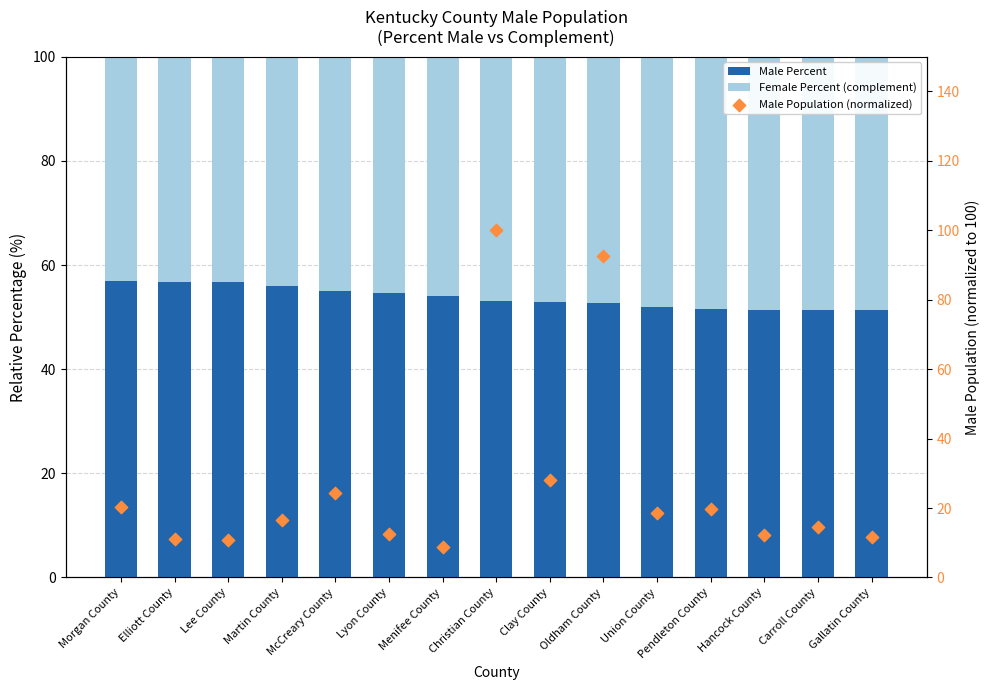

Which series has the widest spread of Y values?

Male Population (normalized)